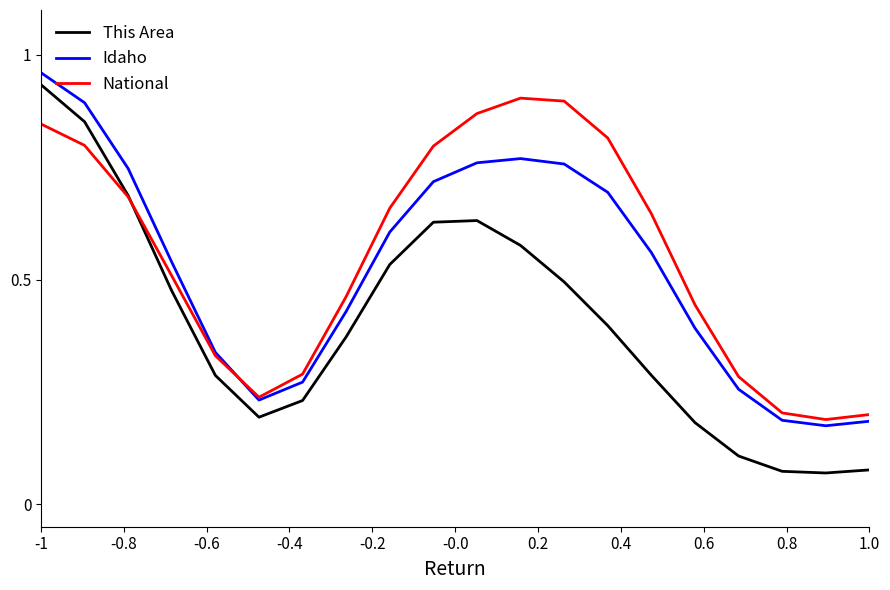

Which series has the largest range (max minus min)?

This Area